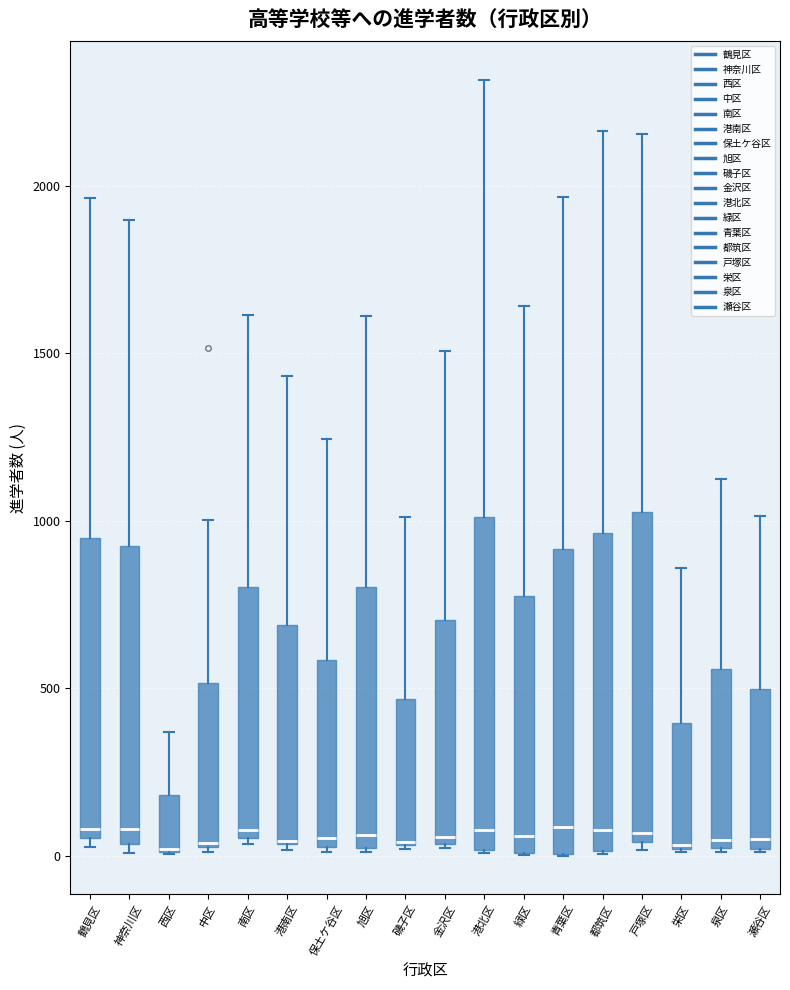

Where does the upper whisker of the box for 瀬谷区 end on the y-axis? The values are not printed on the chart, so give them approximately, as read against the axis.

1000